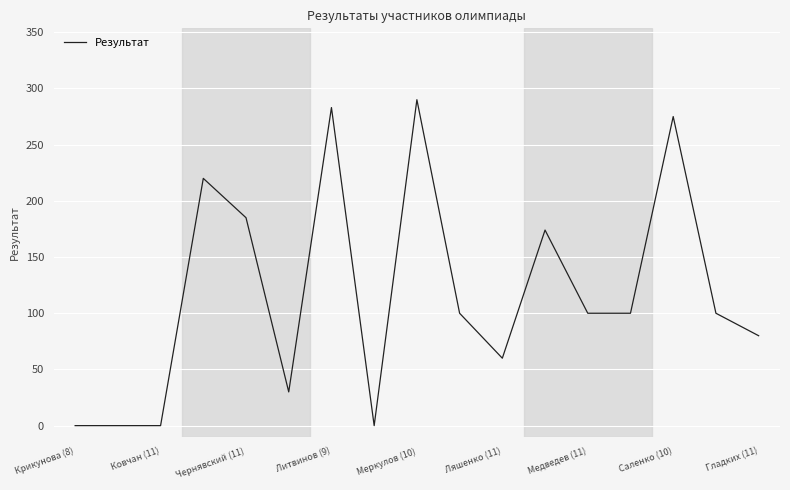

What is the difference between the maximum and minimum values?

290